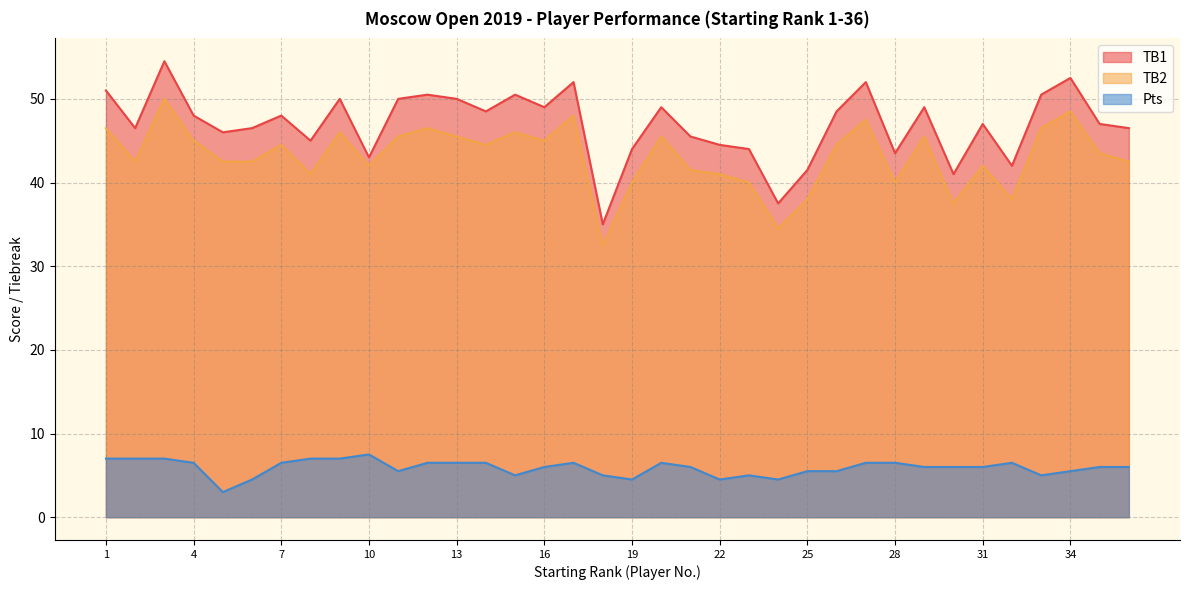

Is the value of Pts at 19 greater than the value of TB1 at 21?

No